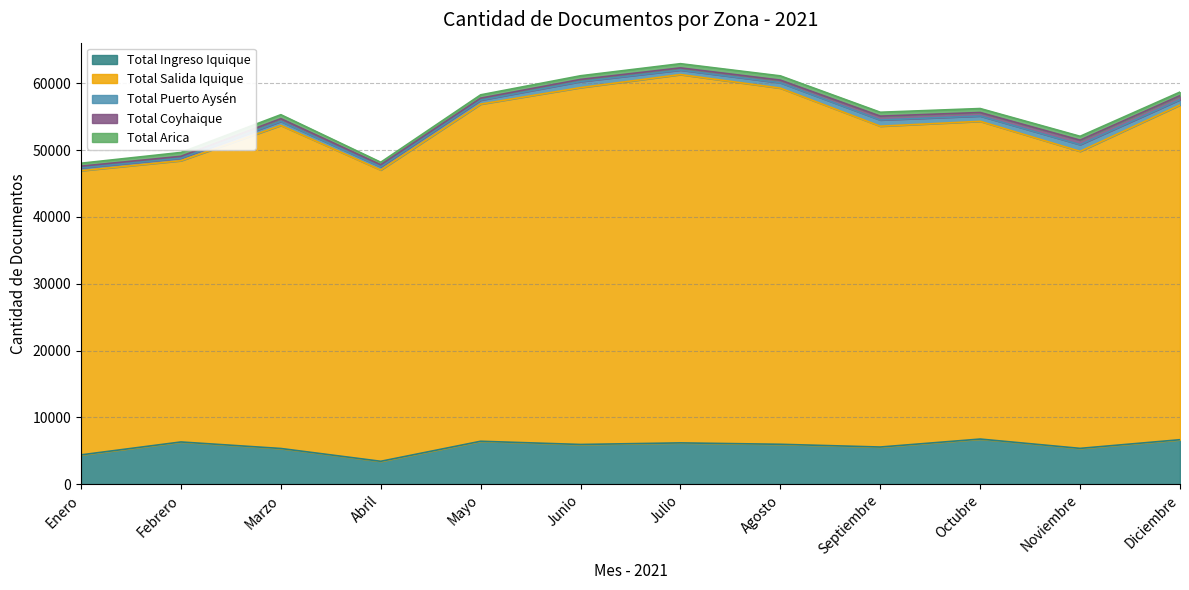

List the series in order of their peak value, lowest first.

Total Arica, Total Coyhaique, Total Puerto Aysén, Total Ingreso Iquique, Total Salida Iquique